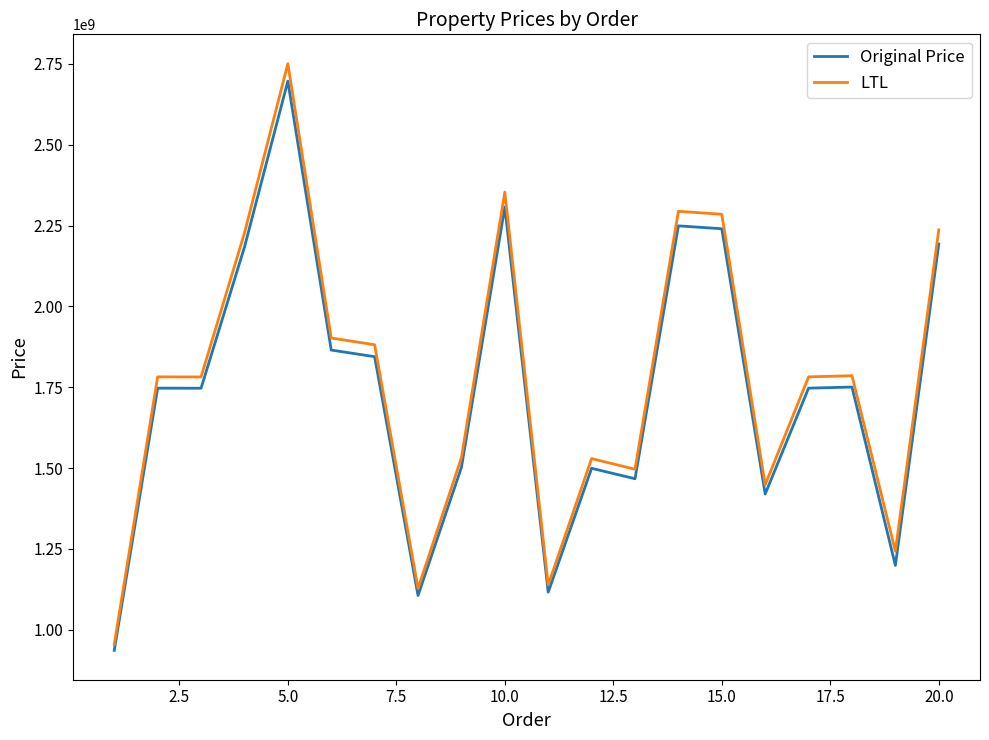

What is the greatest value displayed?

2750547939